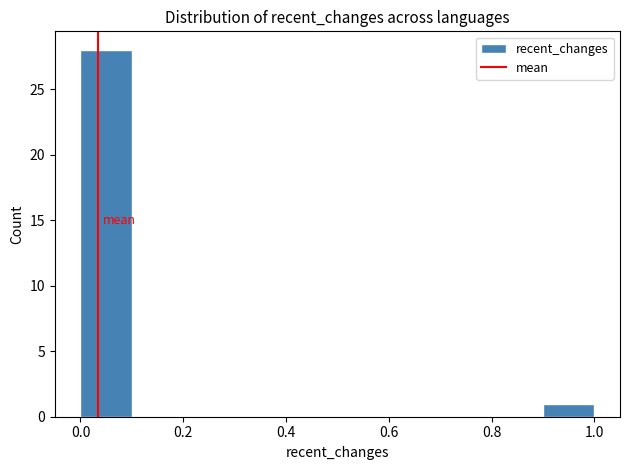

Reading left to right, transcribe this chart: for each bar, give the range it covers on the x-axis and its height. The values are not printed on the chart, so give them approximately, as read against the axis.

0.0 to 0.1: 28
0.1 to 0.2: 0
0.2 to 0.3: 0
0.3 to 0.4: 0
0.4 to 0.5: 0
0.5 to 0.6: 0
0.6 to 0.7: 0
0.7 to 0.8: 0
0.8 to 0.9: 0
0.9 to 1.0: 1